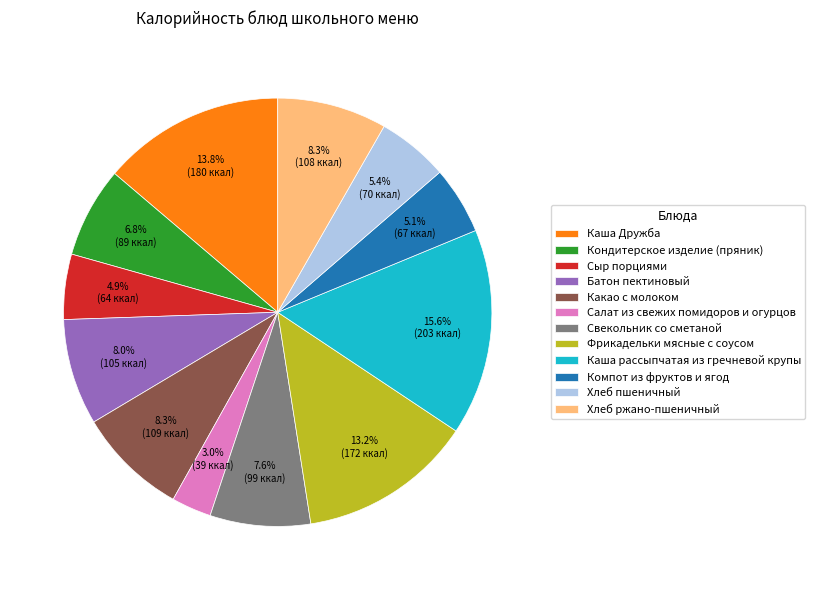

How many segments does this pie chart have?

12